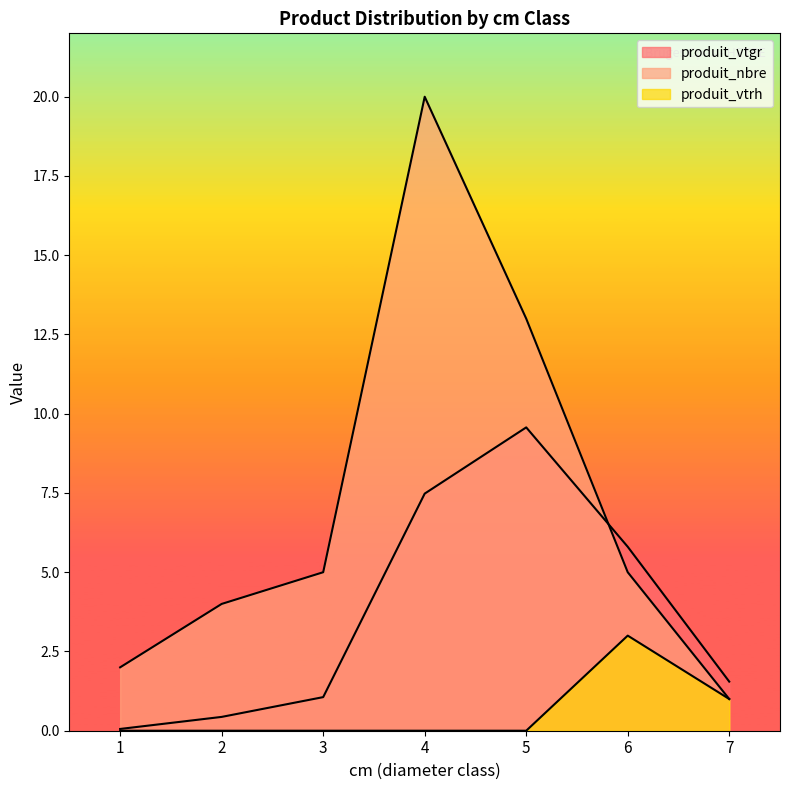

Is the value of produit_nbre at 2 greater than the value of produit_vtgr at 7?

Yes